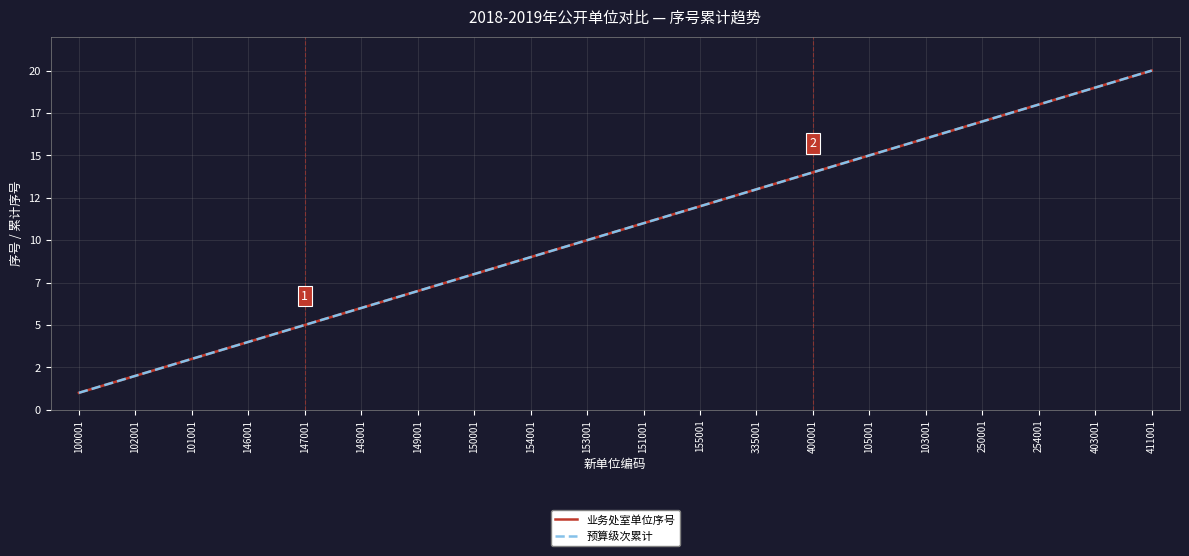

What is the value of the 预算级次累计 point at the 2nd from the left?

2